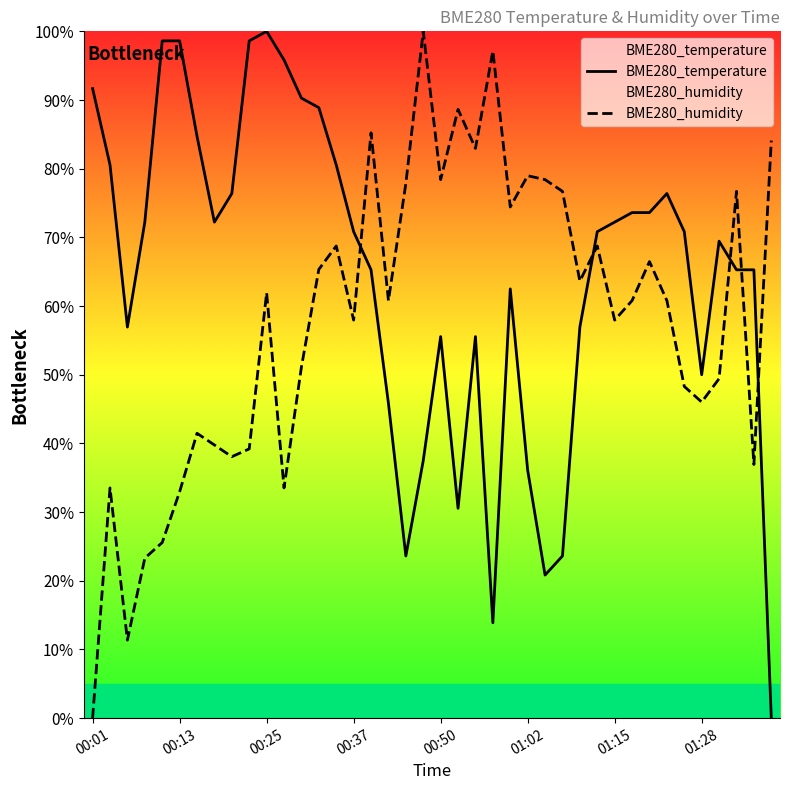

List the series in order of their overall mean, highest first.

BME280_temperature, BME280_humidity